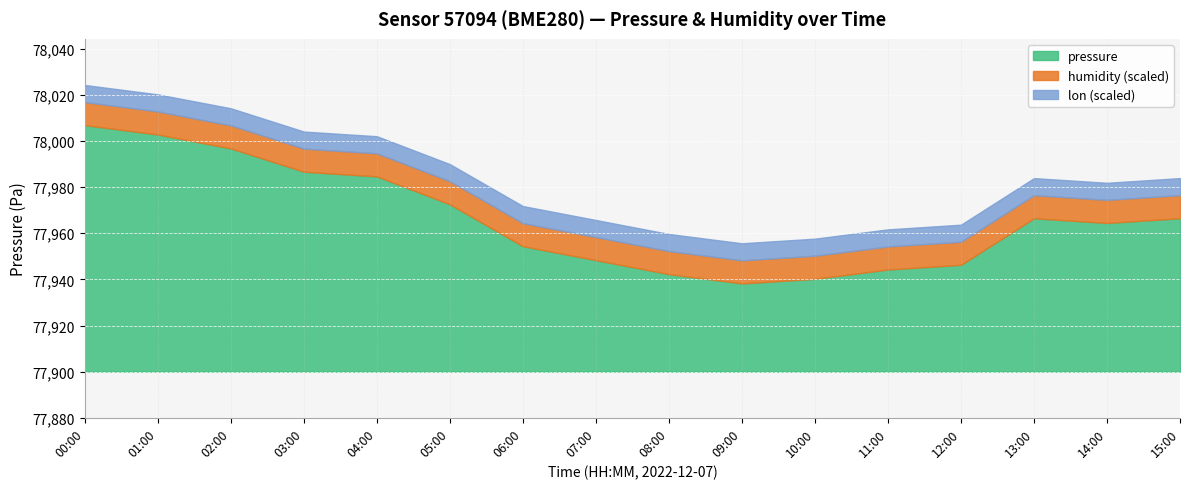

What is the lowest value of the pressure series?

77938.2